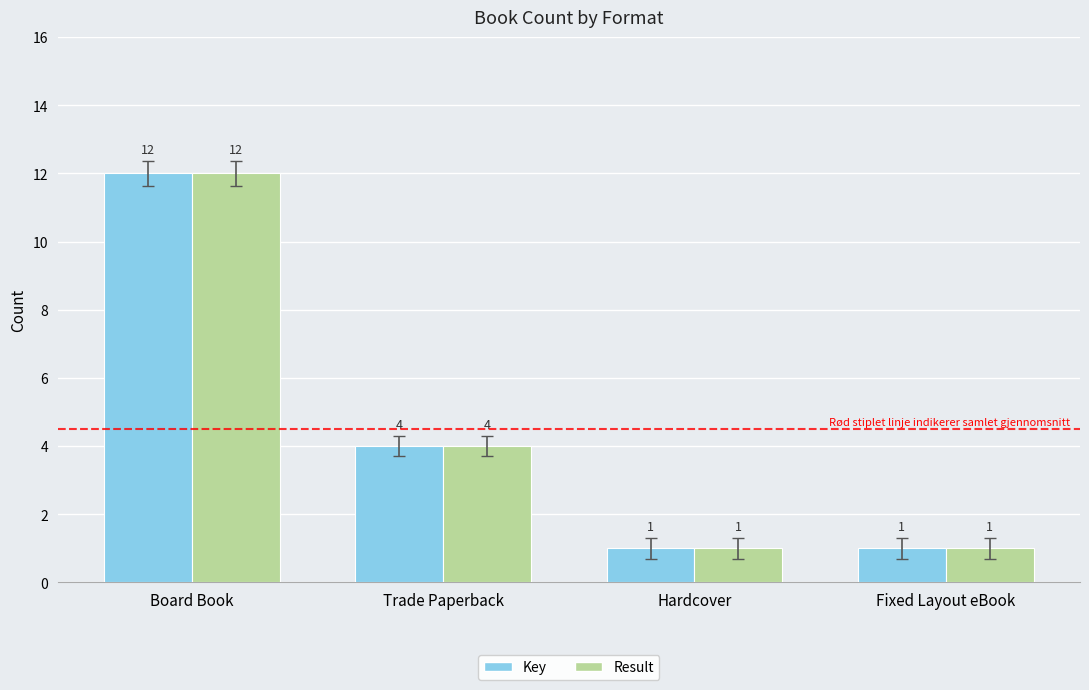

How many bars are there in each group?

2